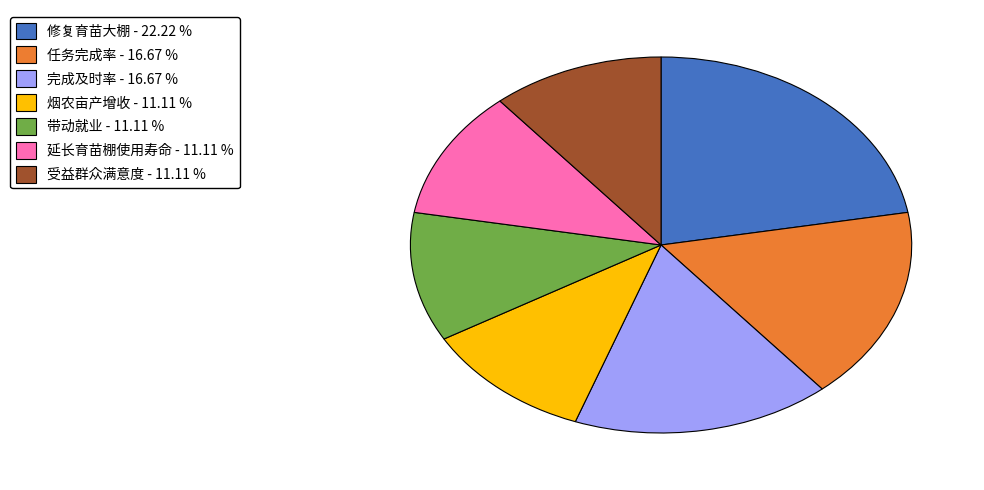

Is there a majority slice in this chart?

No